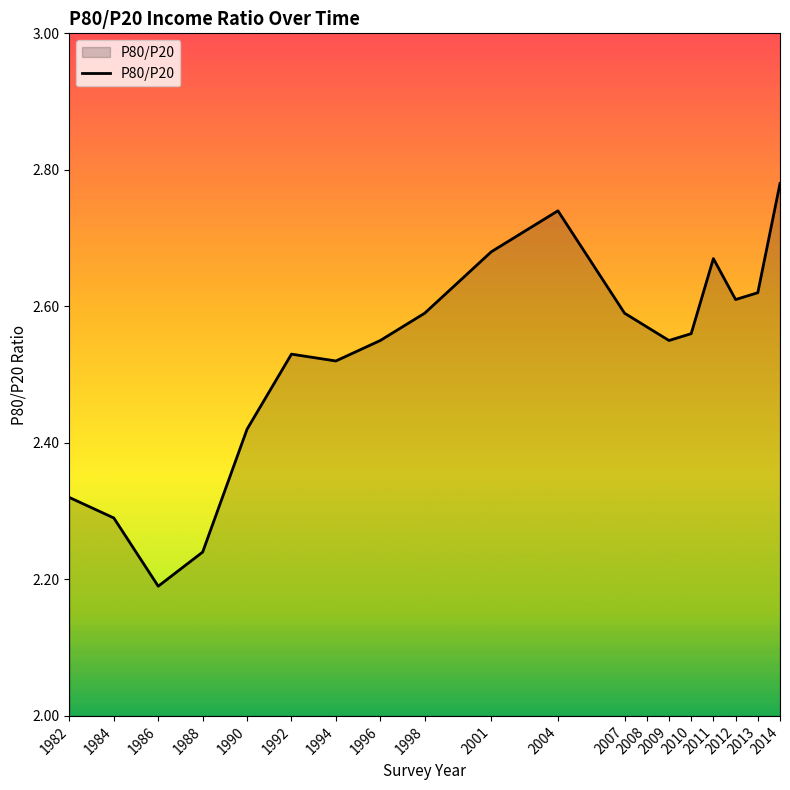

What is the difference between the maximum and minimum values?

0.6